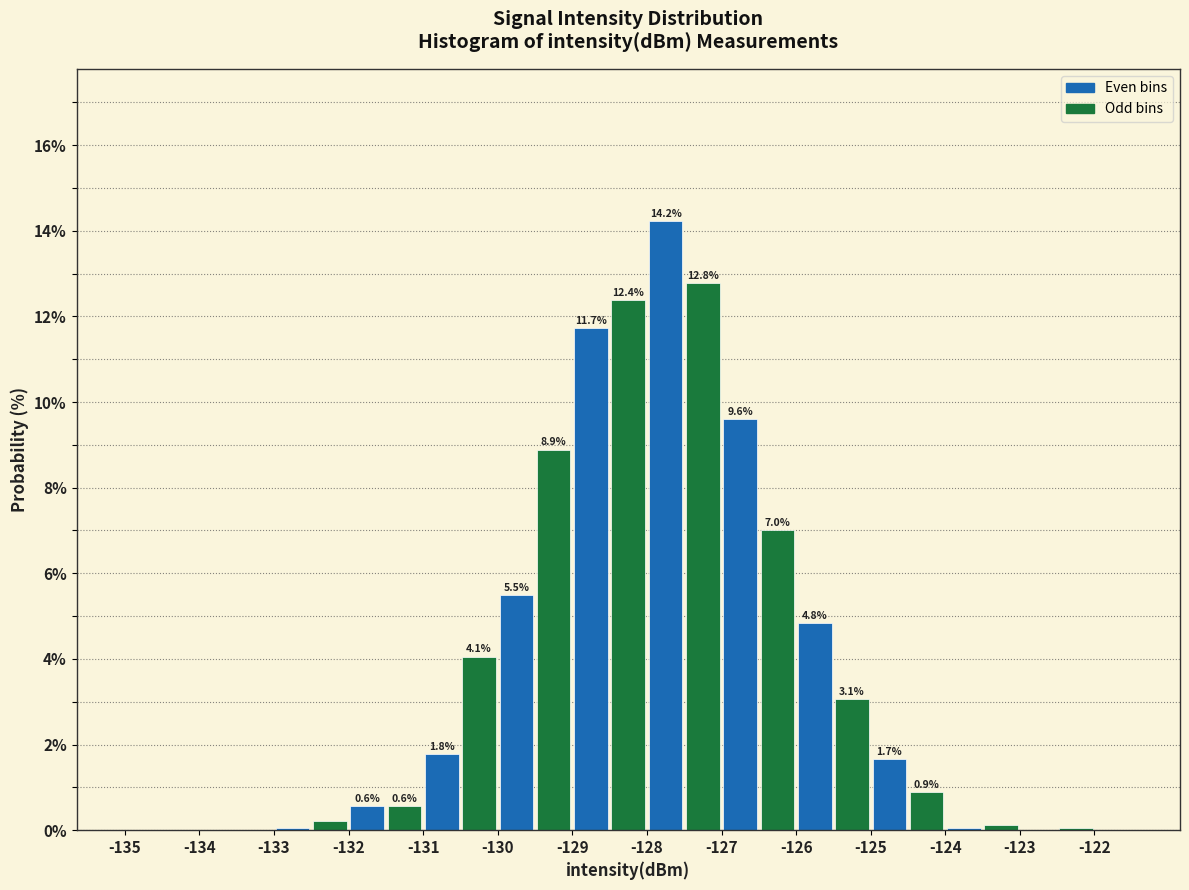

Over which range of the x-axis is the bar tallest?

-128.0 to -127.5